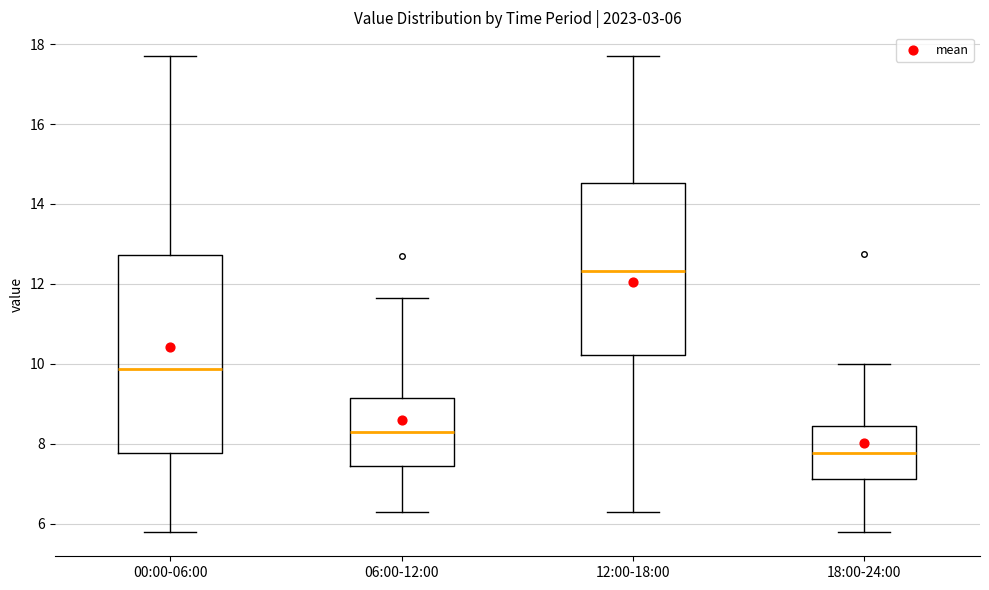

Comparing the boxes themselves (not the whiskers), which one is the tallest?

00:00-06:00